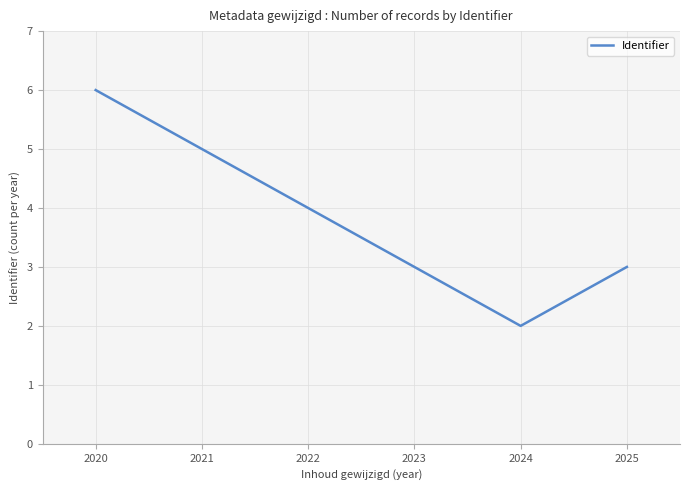

What is the value of the 4th point from the left?

3